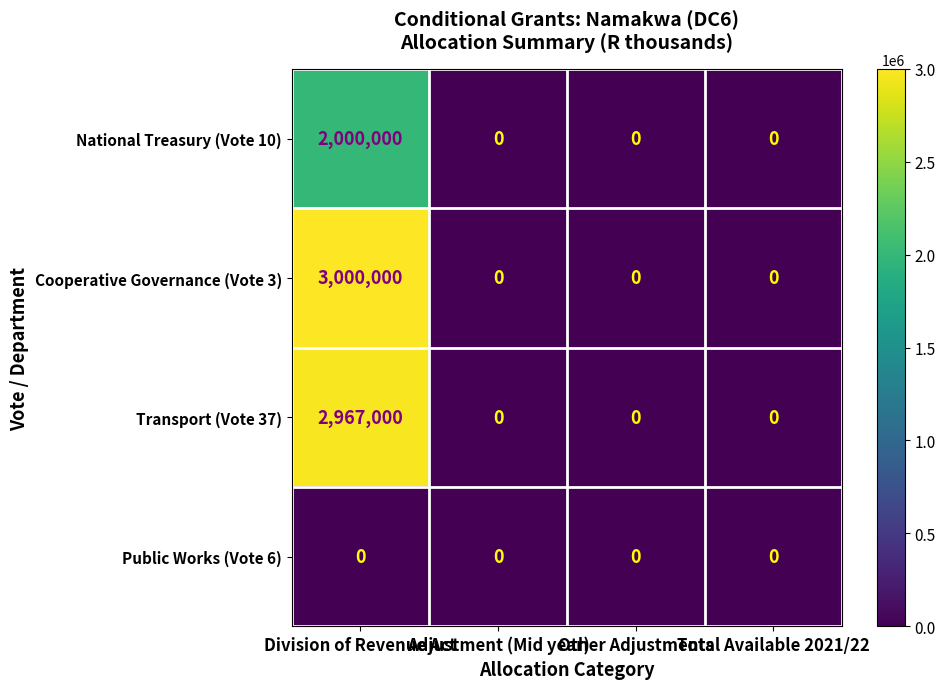

Which series has the largest range (max minus min)?

Cooperative Governance (Vote 3)